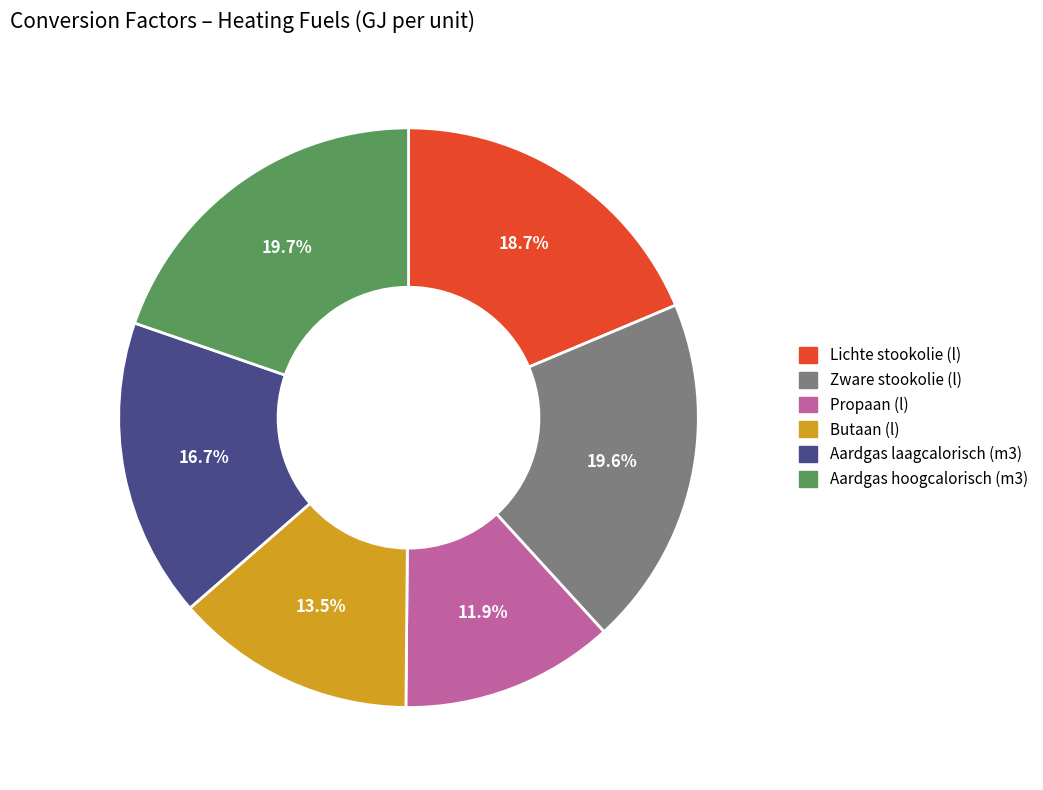

The Zware stookolie (l) slice represents 20% of the pie. True or false?

True